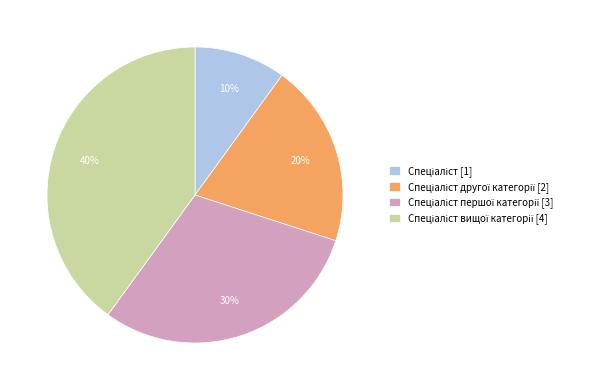

To the nearest percent, what is the average slice percentage?

25%